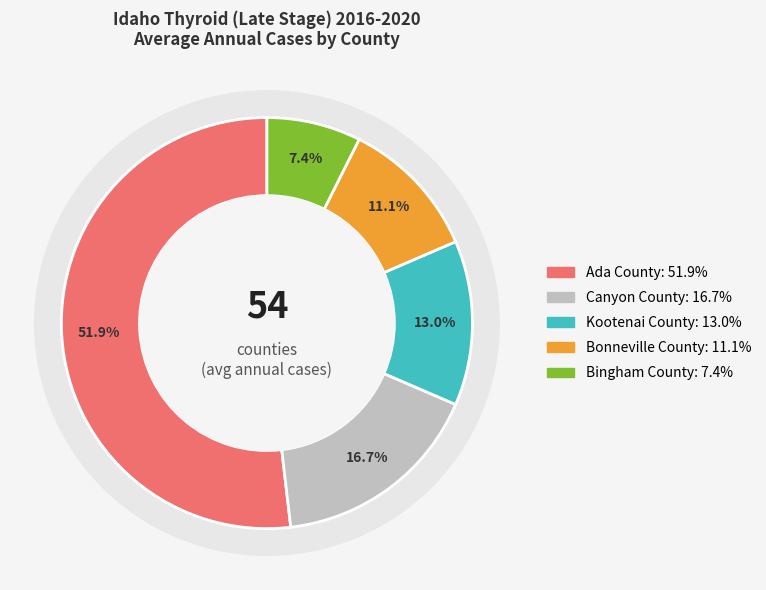

Is it true that Kootenai County is 19% of the pie?

False